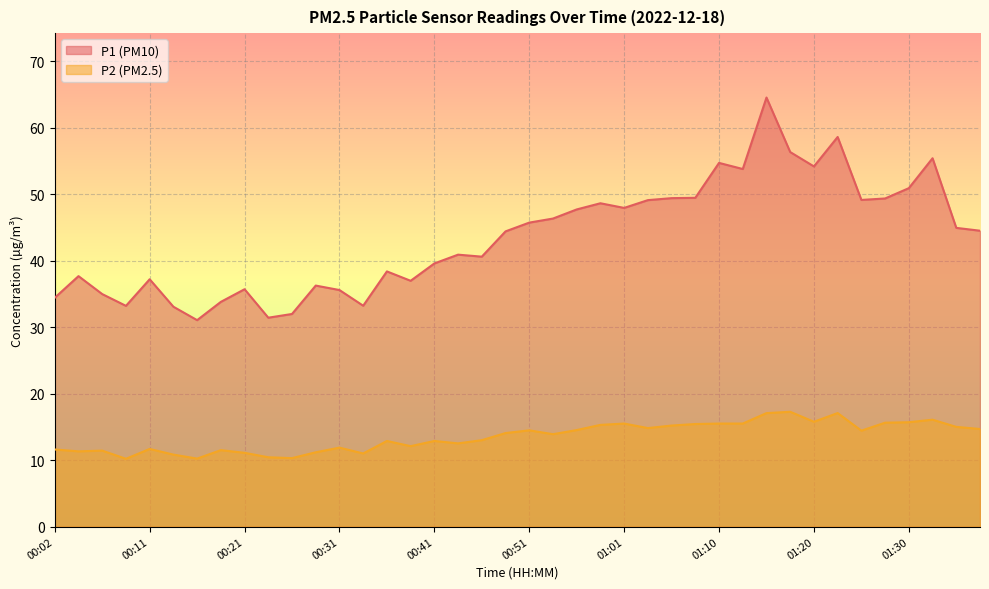

At which label does P2 first exceed 14?

00:49